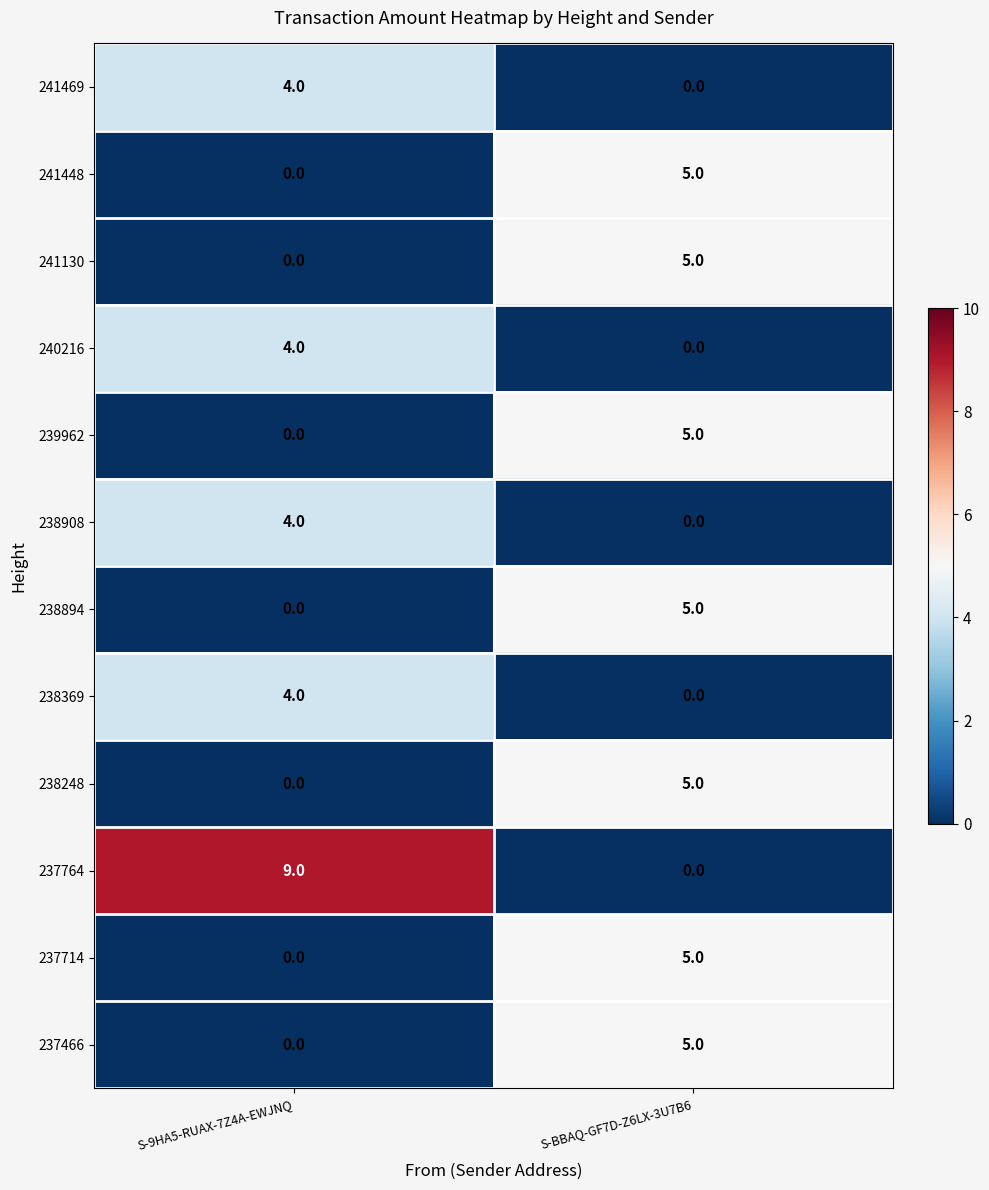

At which label does 241448 reach its minimum?

S-9HA5-RUAX-7Z4A-EWJNQ